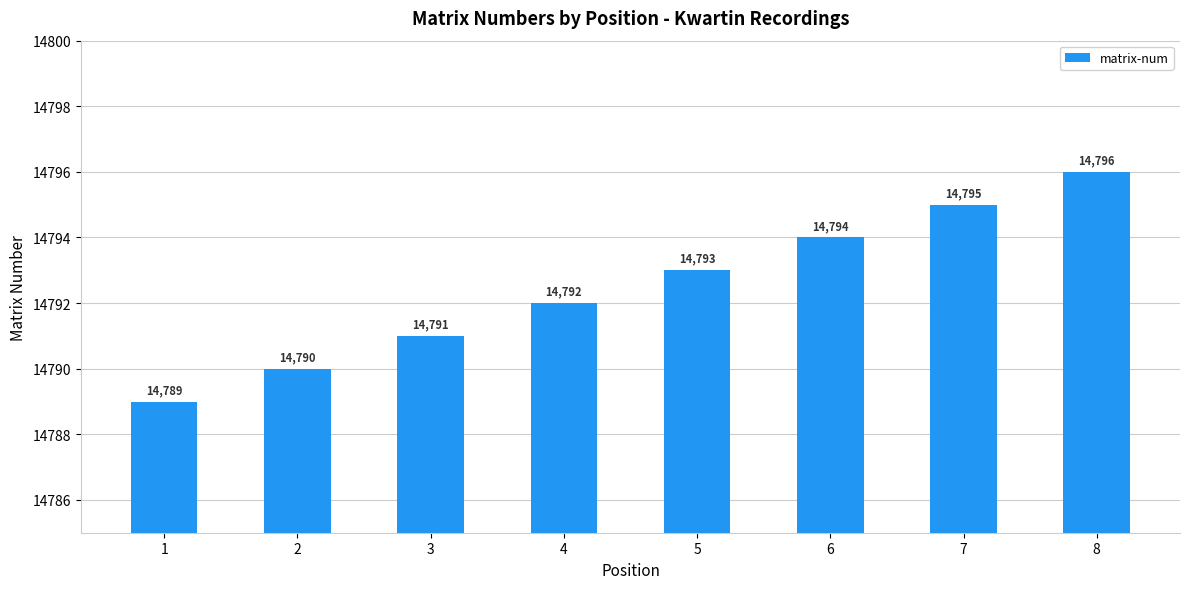

What is the difference between the maximum and minimum values?

7